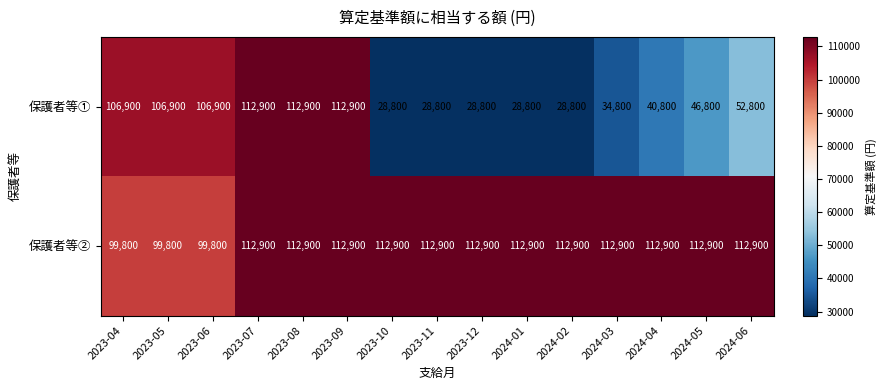

What is the spread (max minus min) of values at 2024-04?

72100